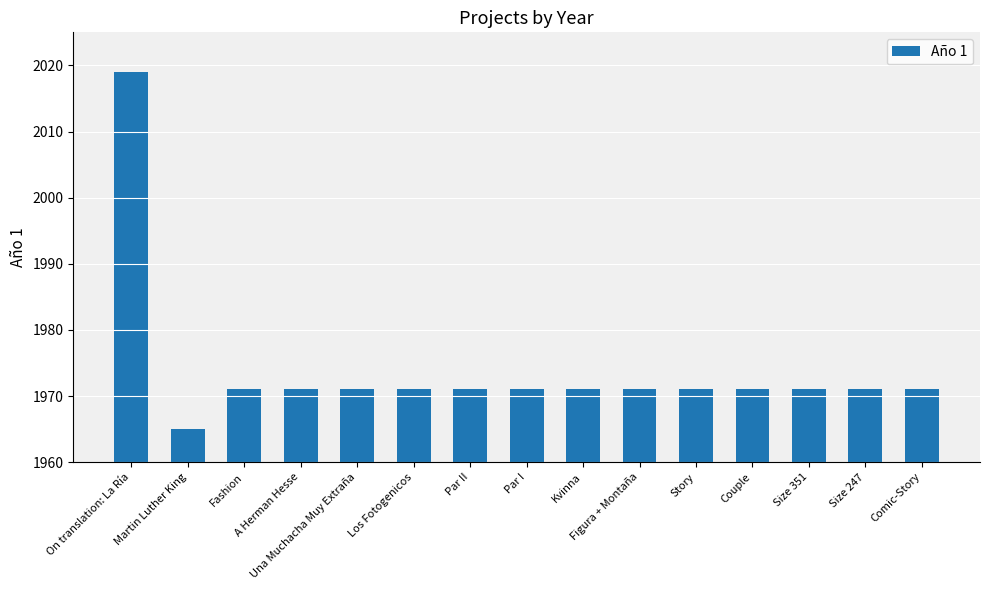

What is the label of the 7th bar from the right?

Kvinna